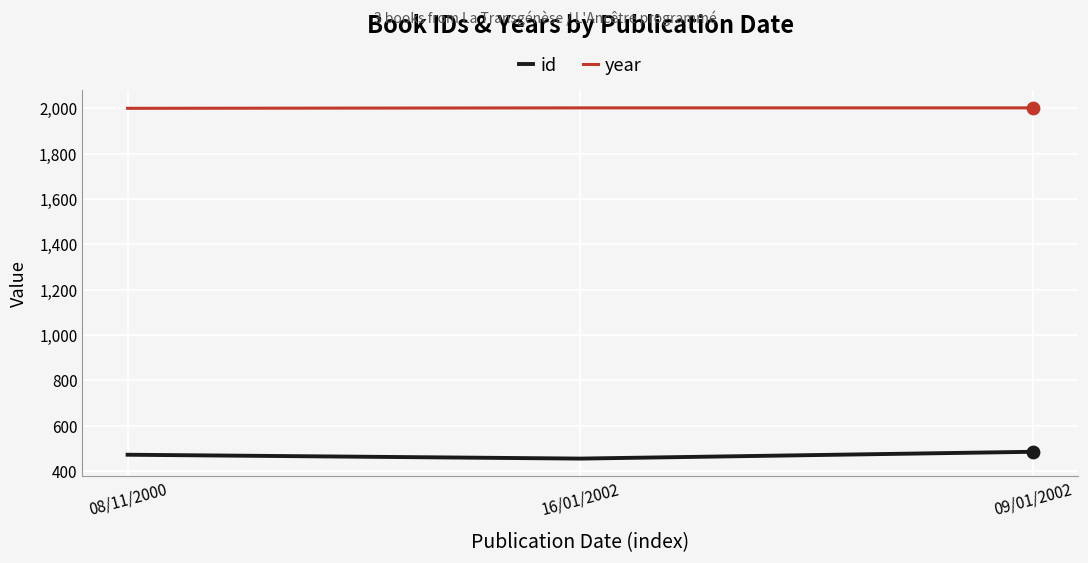

Is the value of id at 16/01/2002 greater than the value of year at 09/01/2002?

No